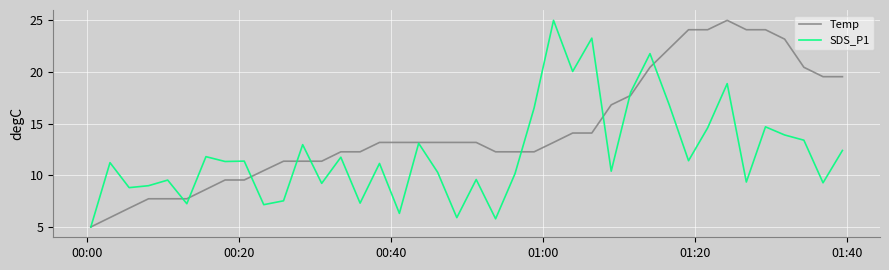

What is the highest value of the SDS_P1 series?

25.0